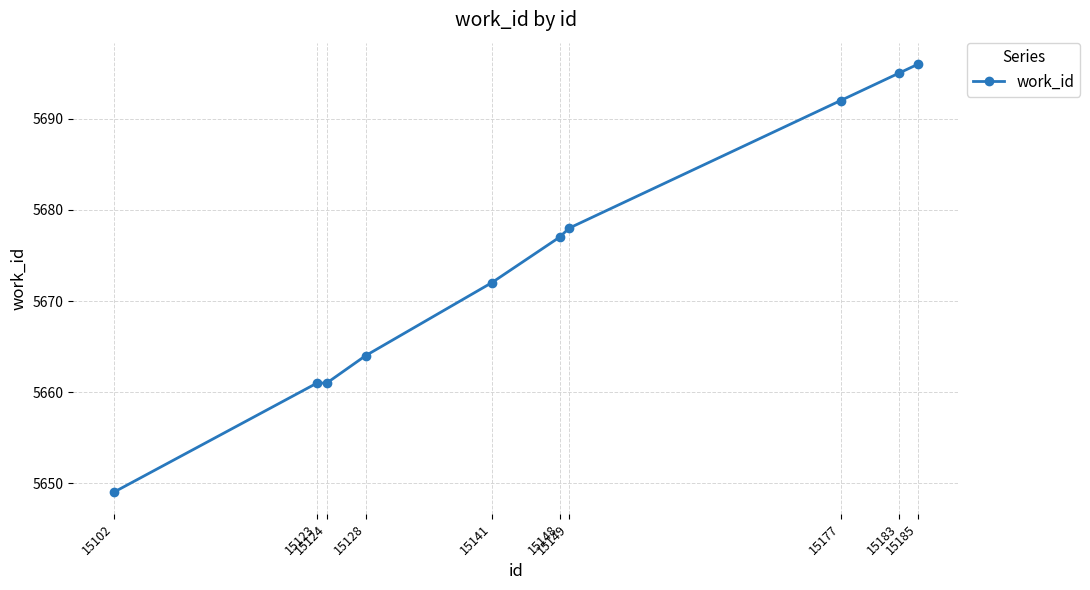

What is the change in value from 15128 to 15183?

+31